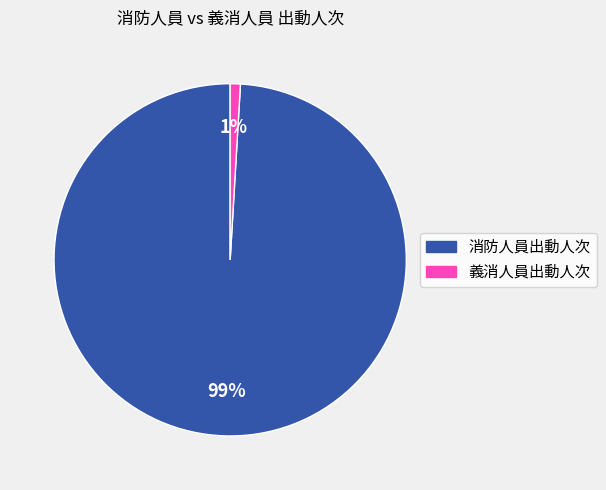

Is there any slice that represents more than half of the pie?

Yes